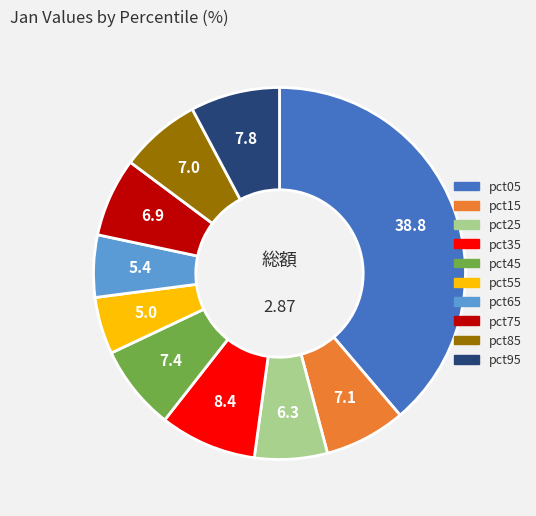

Which has a higher value, pct55 or pct25?

pct25